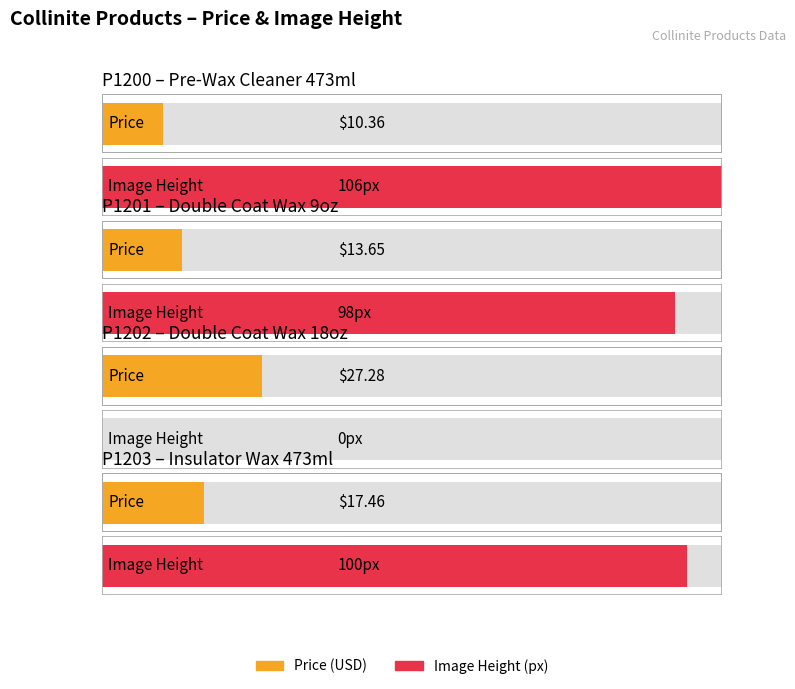

Are the bars horizontal?

Yes